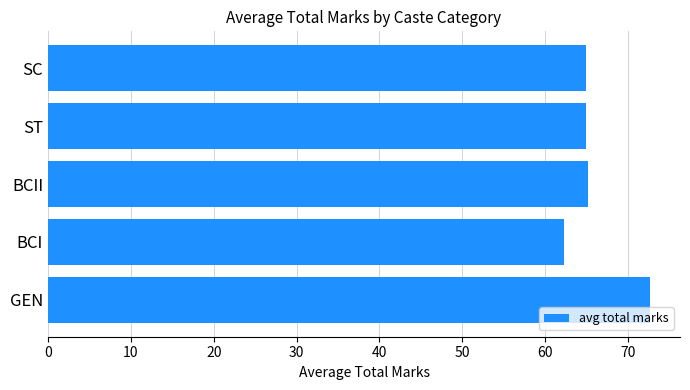

How many data points does each series have?

5